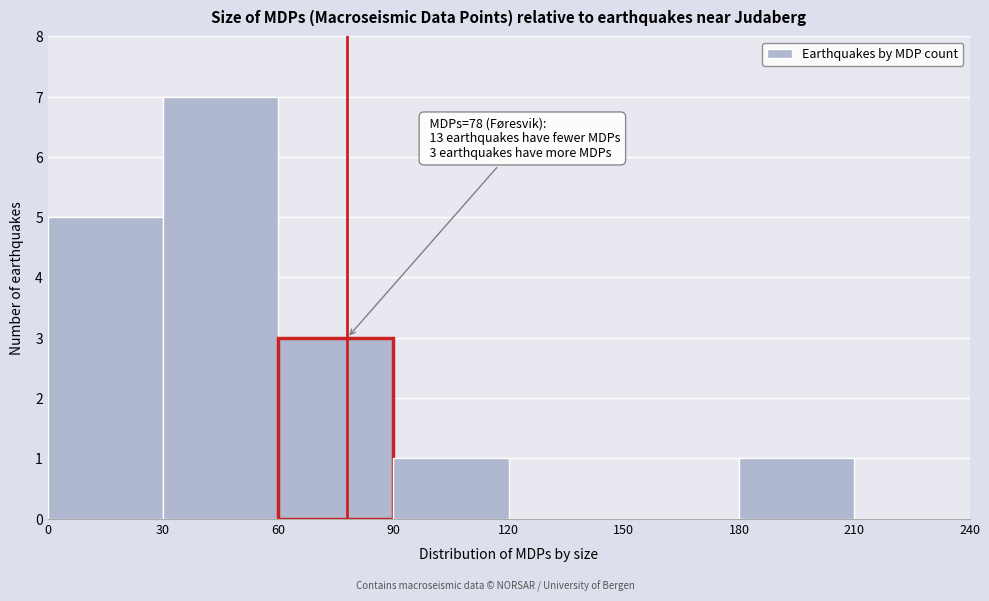

Which range on the x-axis has the tallest bar?

30 to 60